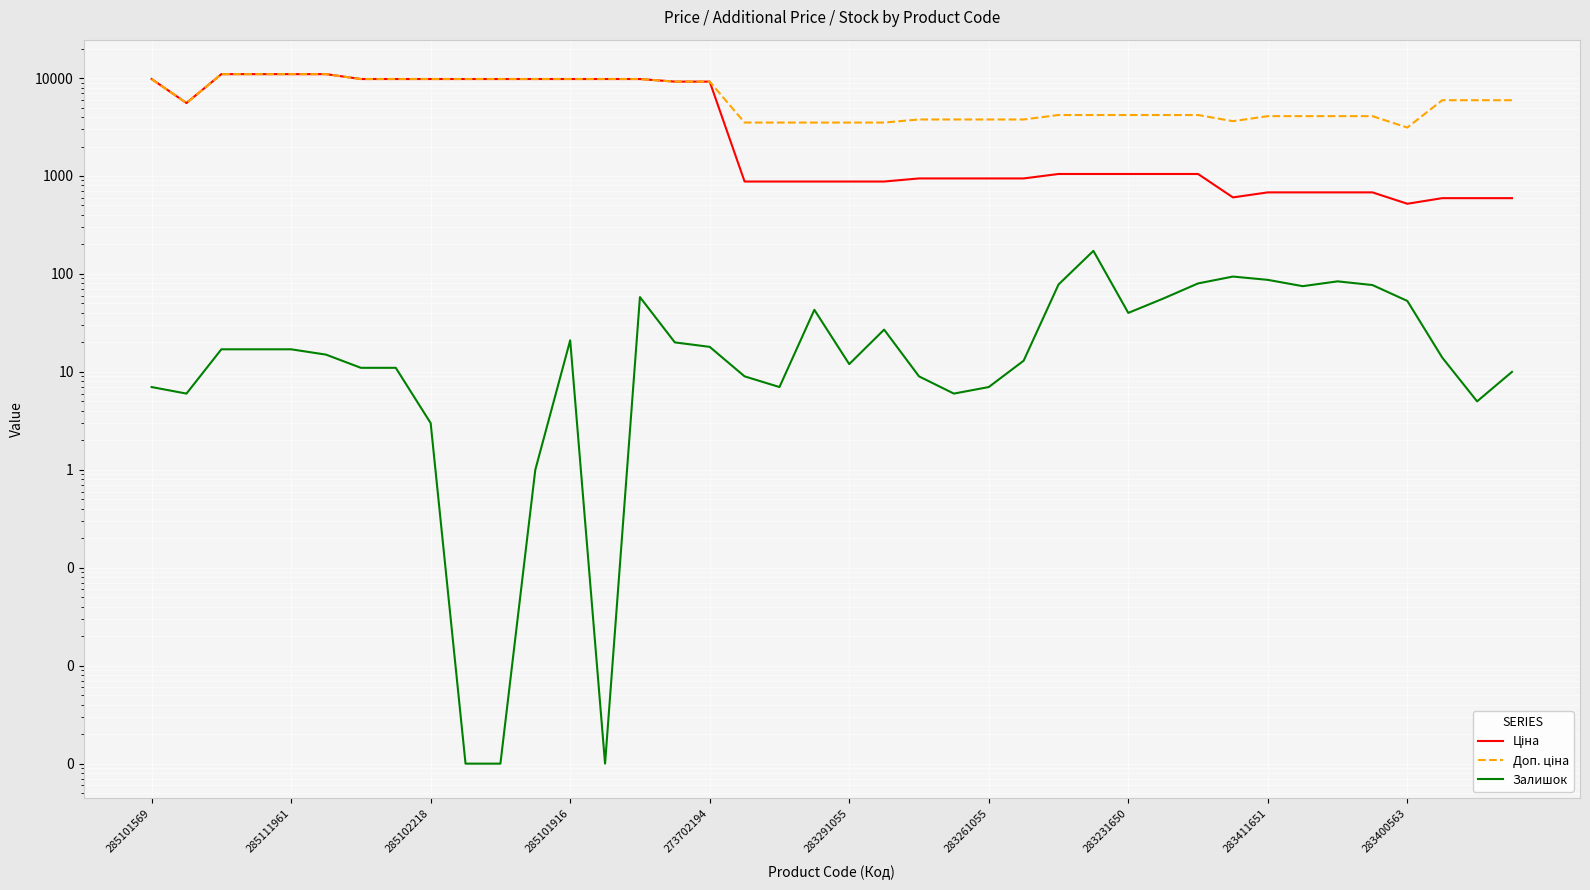

How many values in the Доп. ціна series exceed 5560?

20